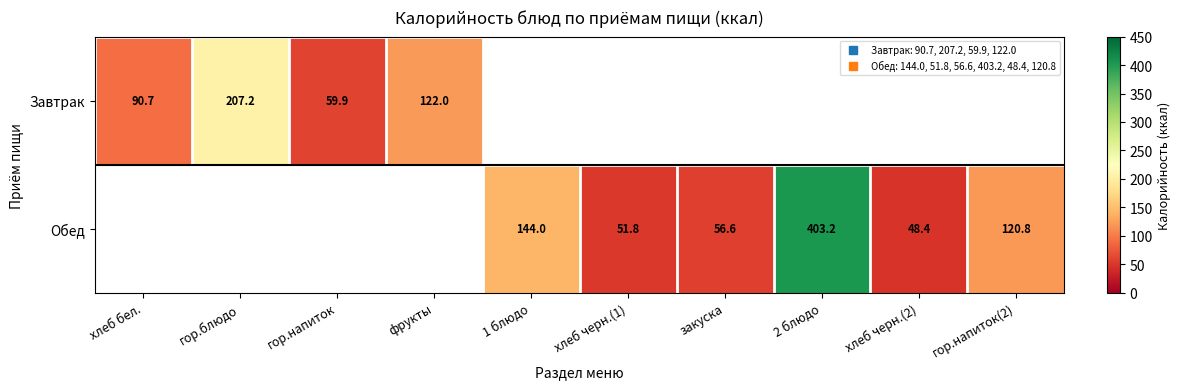

Which series has the widest spread of values?

Завтрак